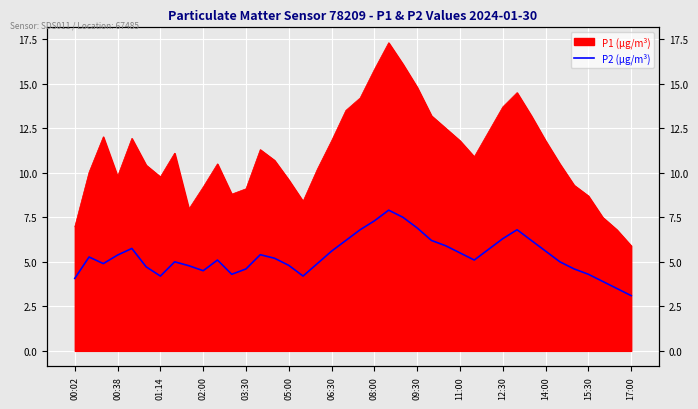

At which category does the data reach its first local peak?

00:38